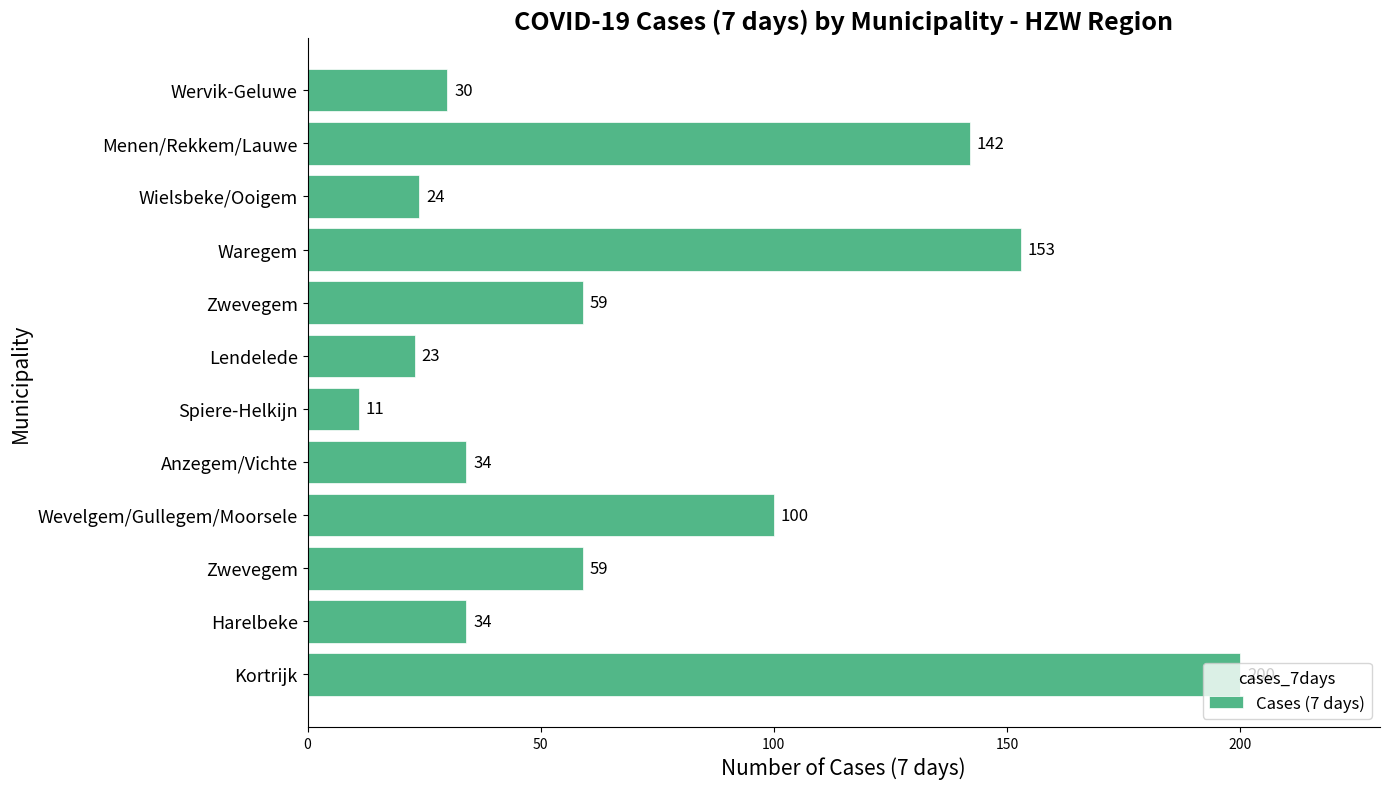

How many data points are less than 59?

6